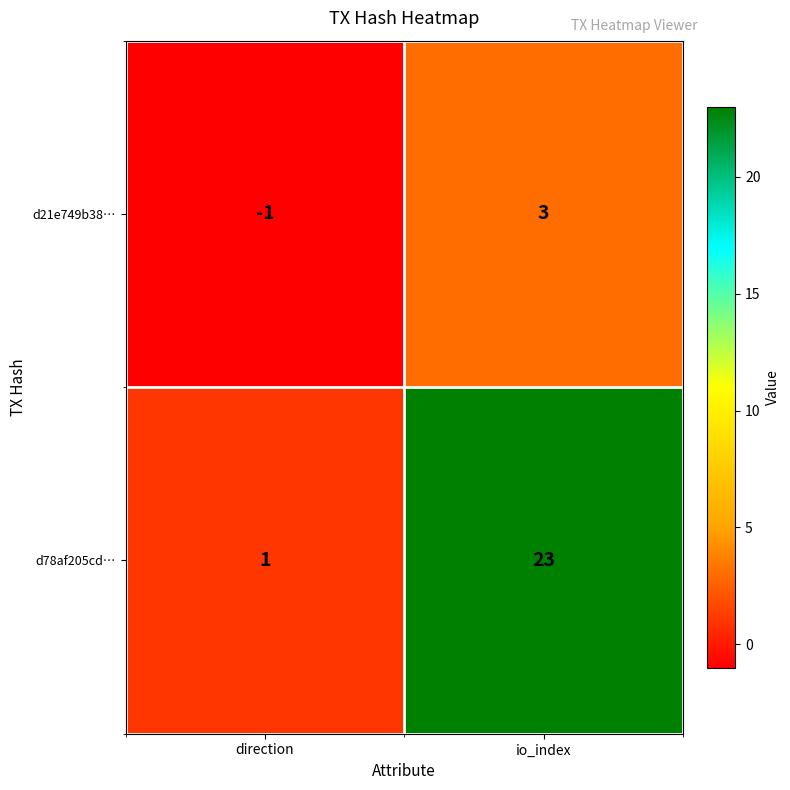

How many data points does each series have?

2